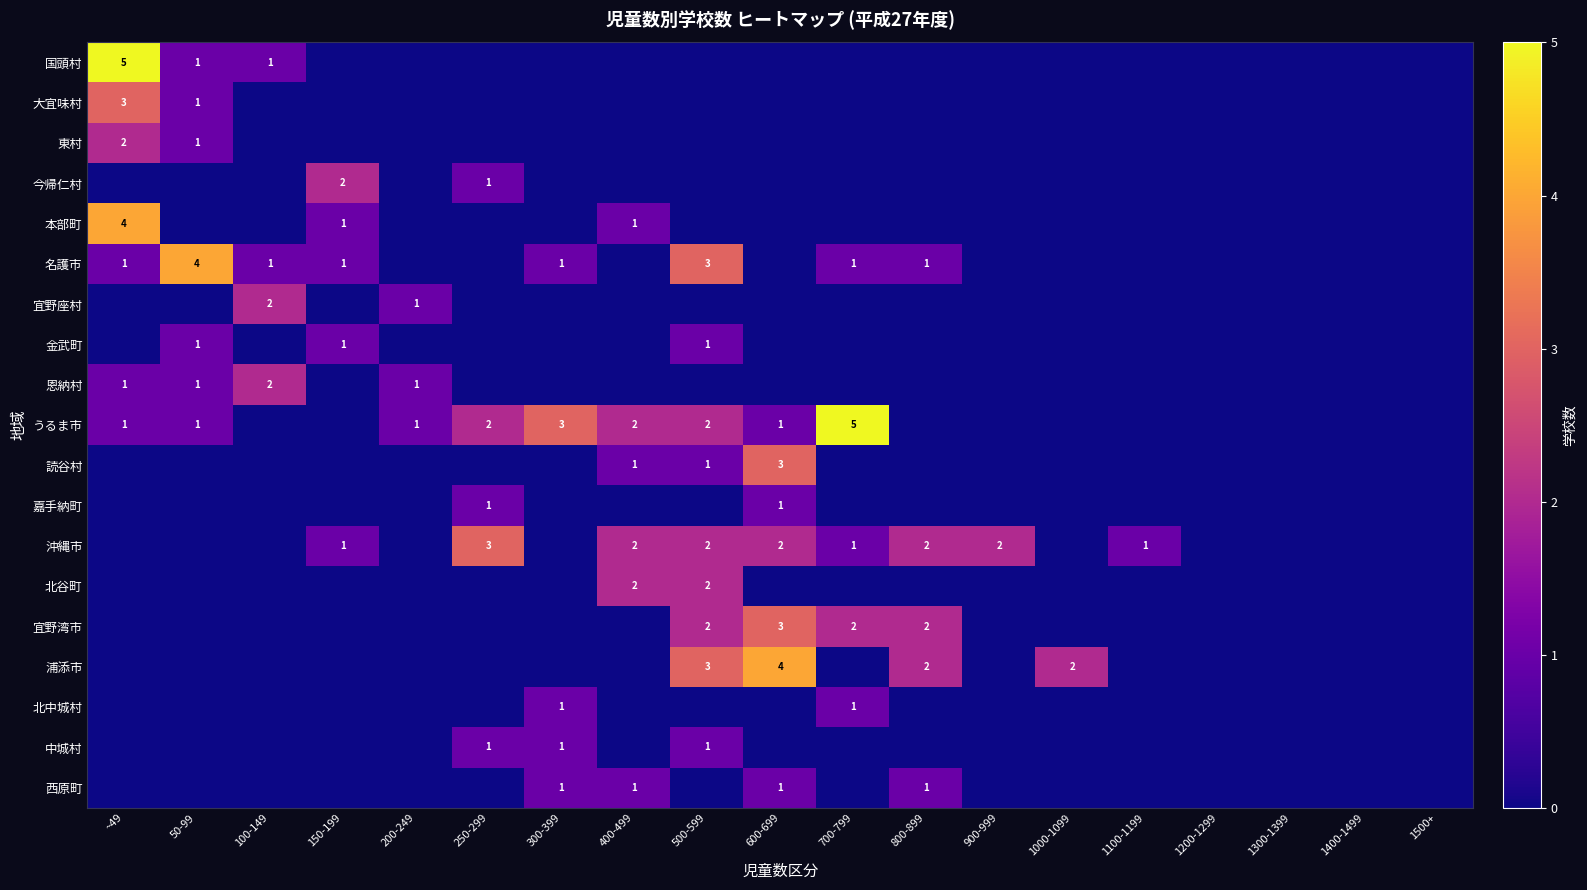

How many series are shown in this chart?

19